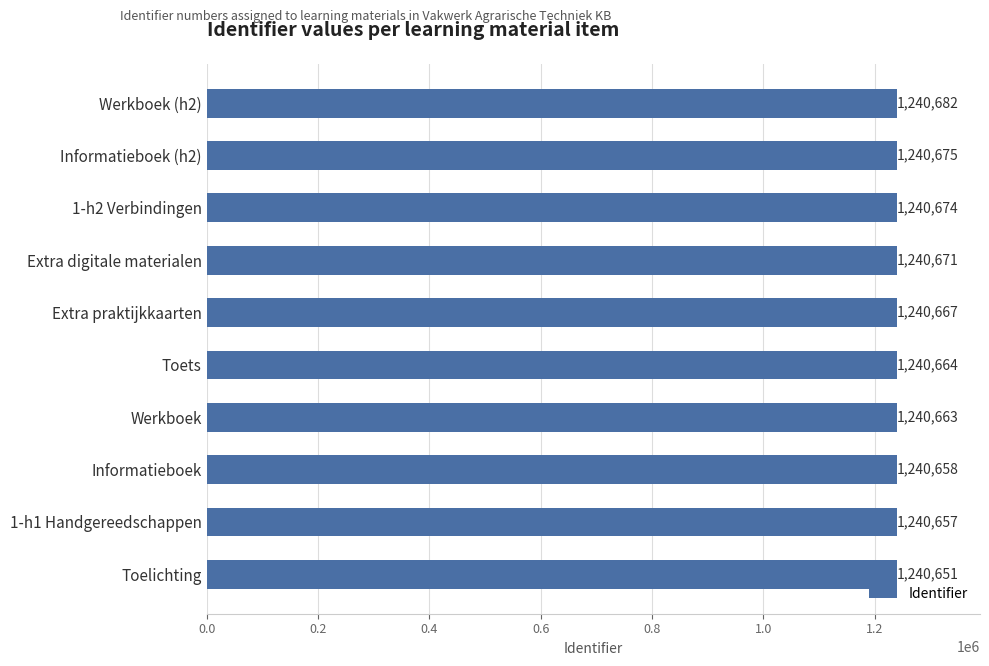

True or false: the data shows 2161761 at Extra praktijkkaarten.

False